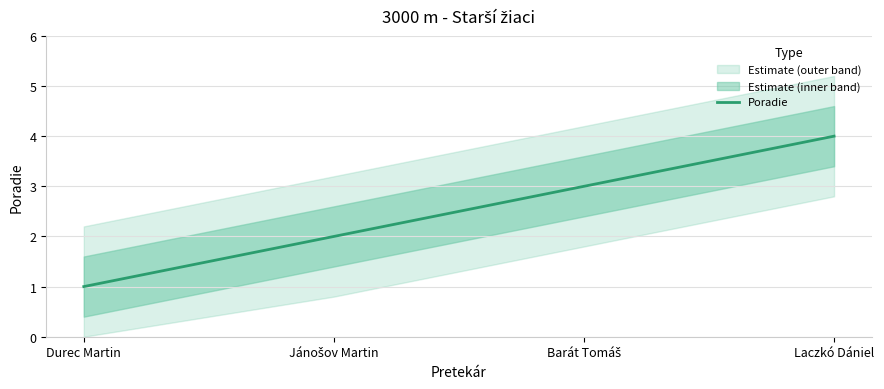

Reading right to left, transcribe all the data shown in this chart.

Laczkó Dániel=4	Barát Tomáš=3	Jánošov Martin=2	Durec Martin=1